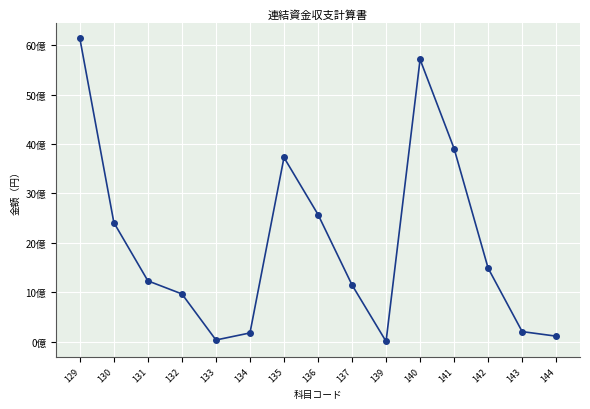

At which label does the data first exceed 1230867983?

129